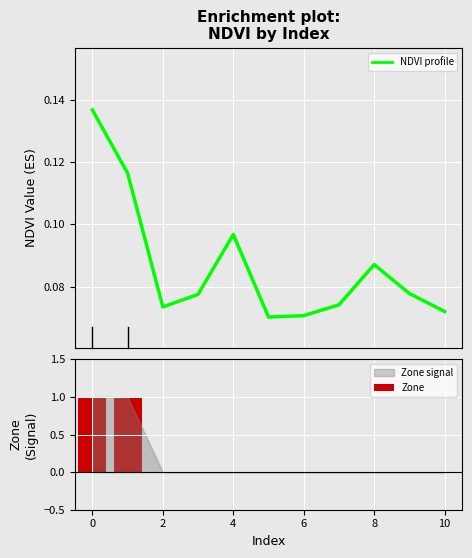

How many data points does each series have?

11